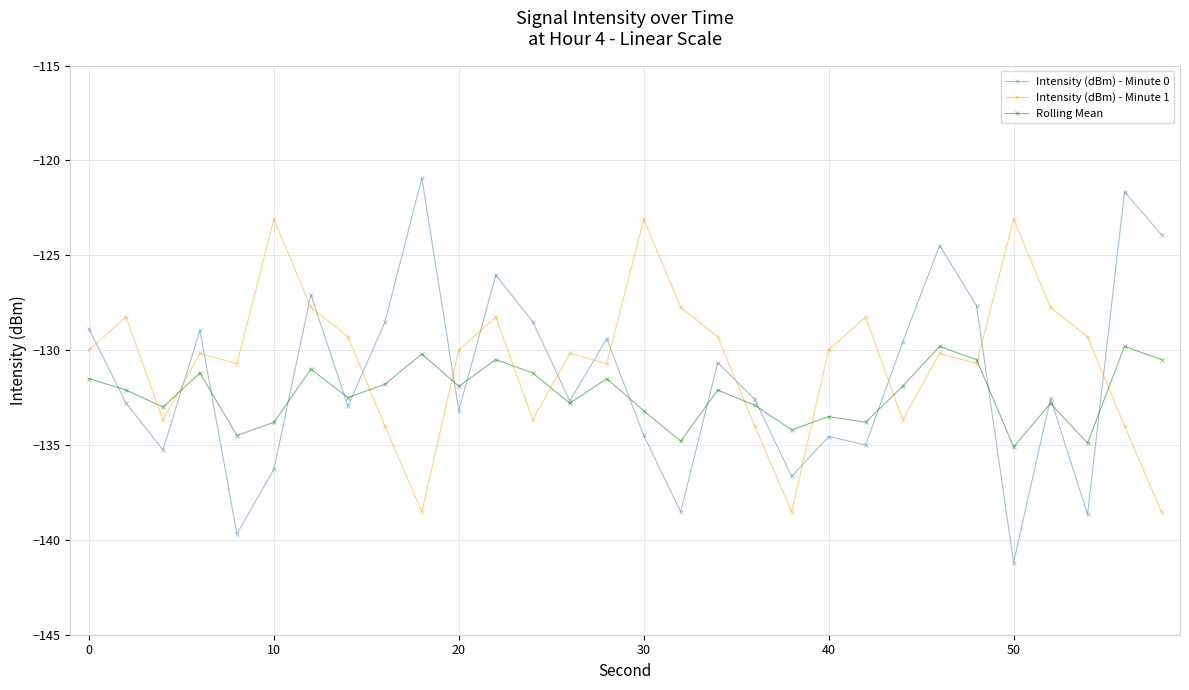

What is the highest value of the Intensity (dBm) - Minute 1 series?

-123.1